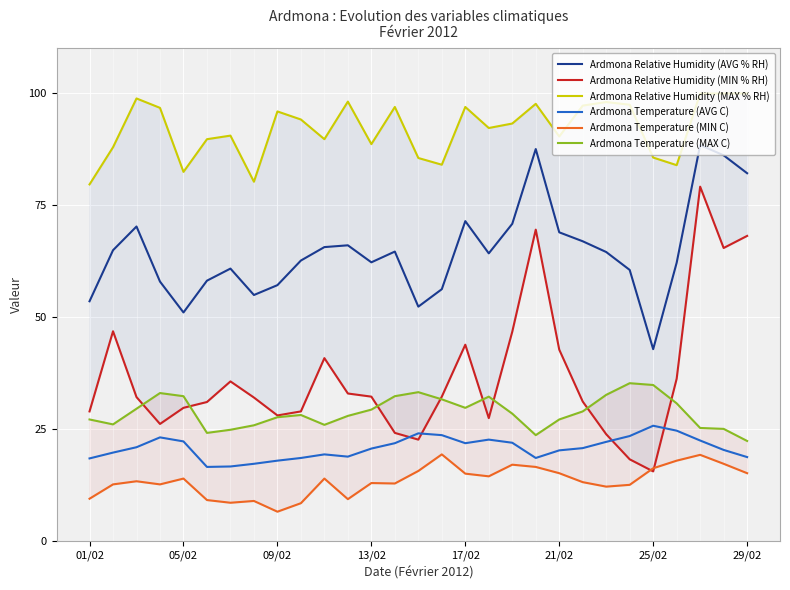

True or false: Ardmona Temperature (AVG C) and Ardmona Relative Humidity (AVG % RH) intersect in this chart.

False